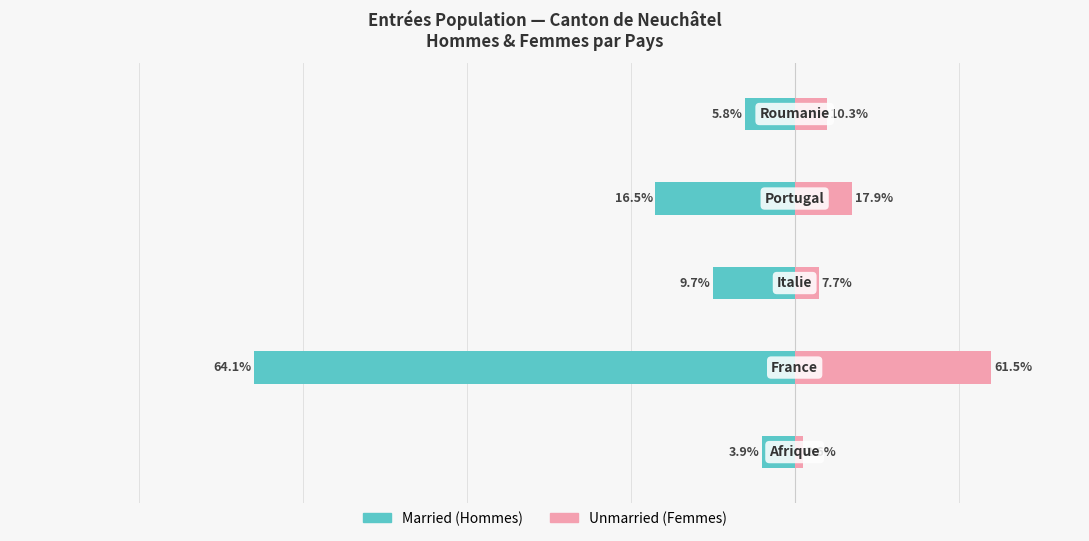

At how many categories does at least one series exceed -20?

5